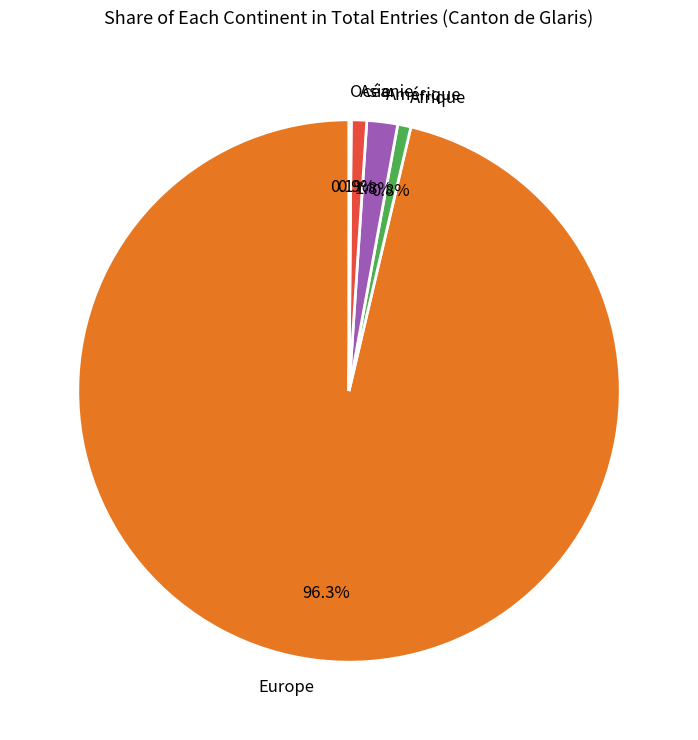

Which slice represents more than half of the pie?

Europe